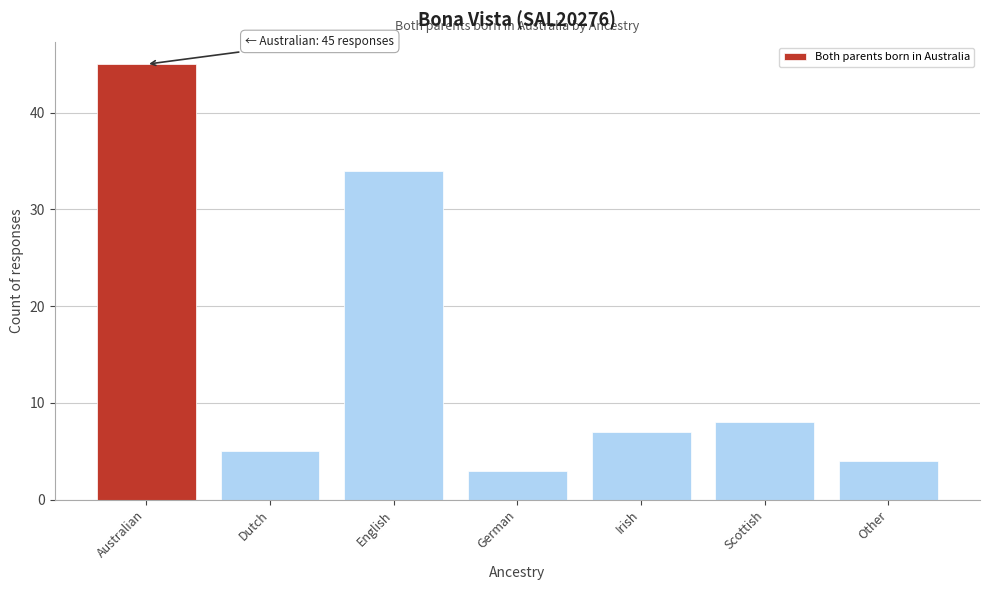

Reading right to left, extract all data points from this chart.

4	8	7	3	34	5	45